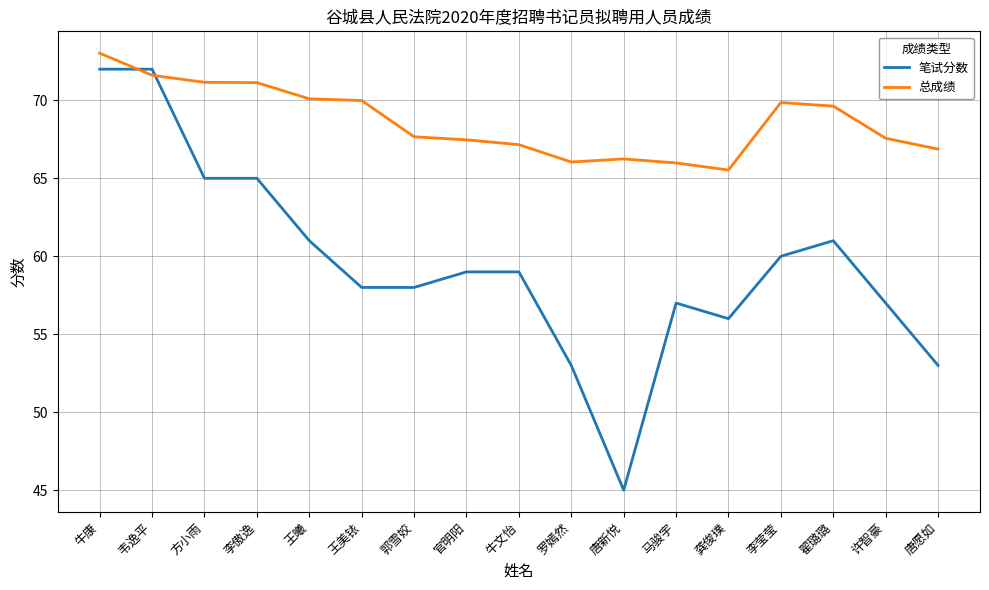

What is the total value across all series at 郭雪姣?

125.7